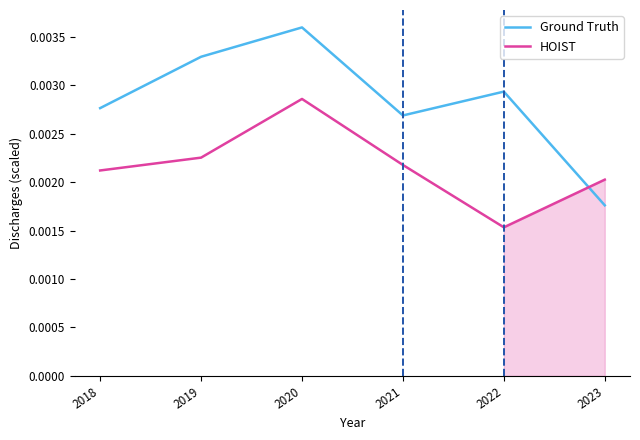

Which category has the lowest value in the Ground Truth series?

2023